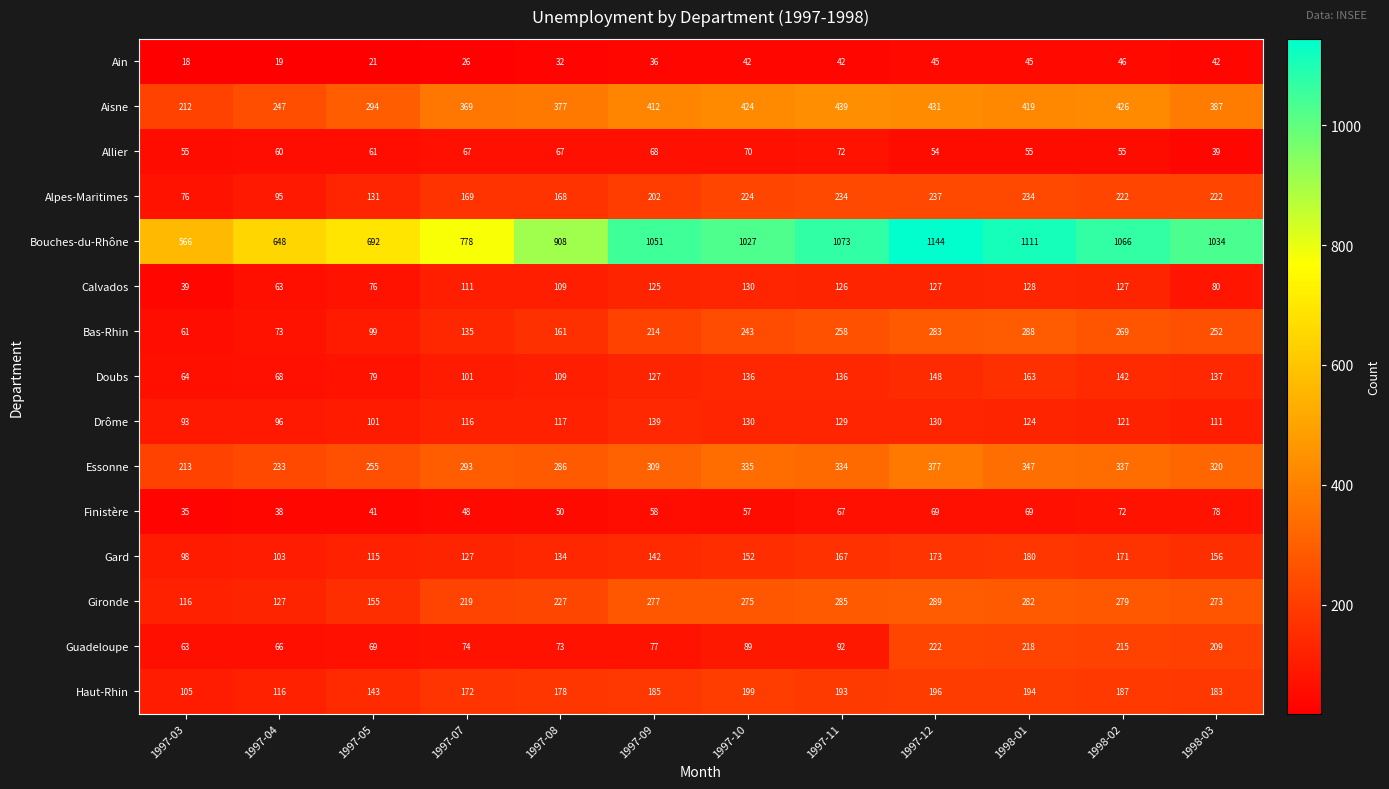

What is the total value across all series at 1997-04?

2052